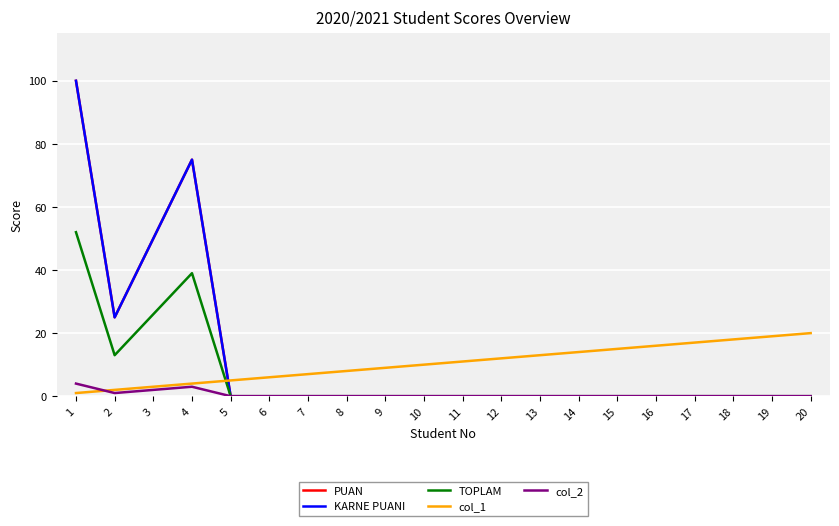

Does the chart display data point markers on the line(s)?

No